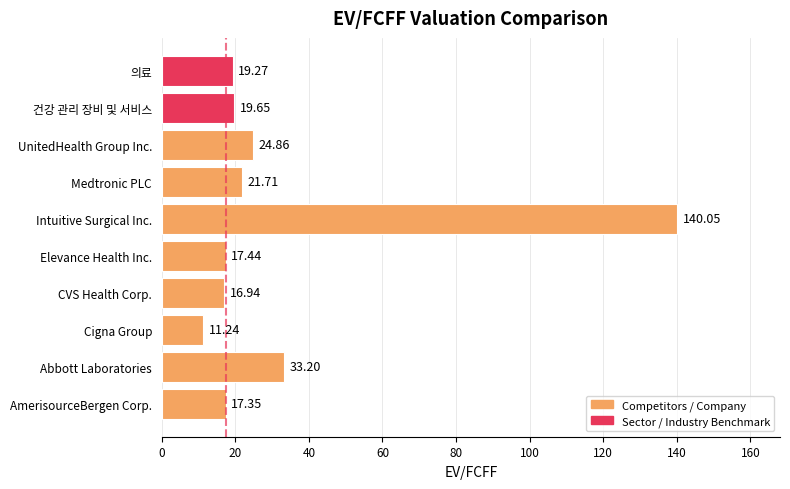

The chart shows a value of 24.9 at UnitedHealth Group Inc.. True or false?

True